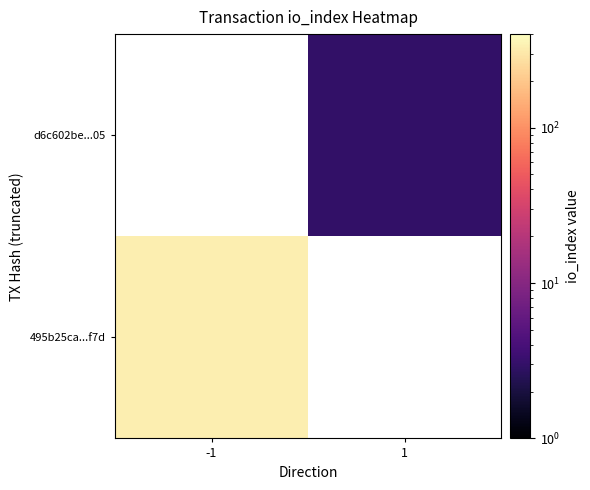

Which category has the lowest value across all series?

1